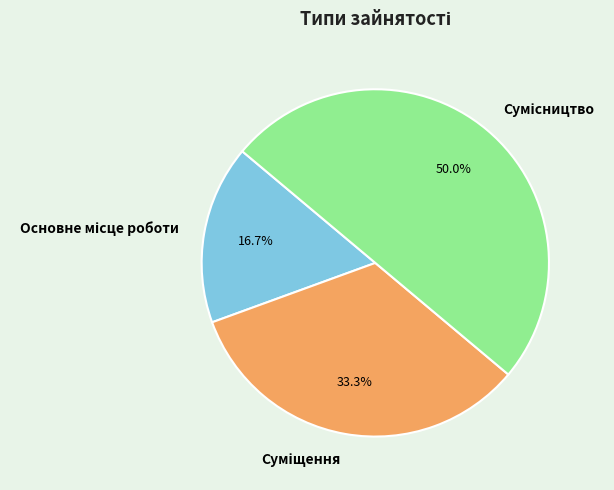

To the nearest percent, what portion does Основне місце роботи represent?

17%